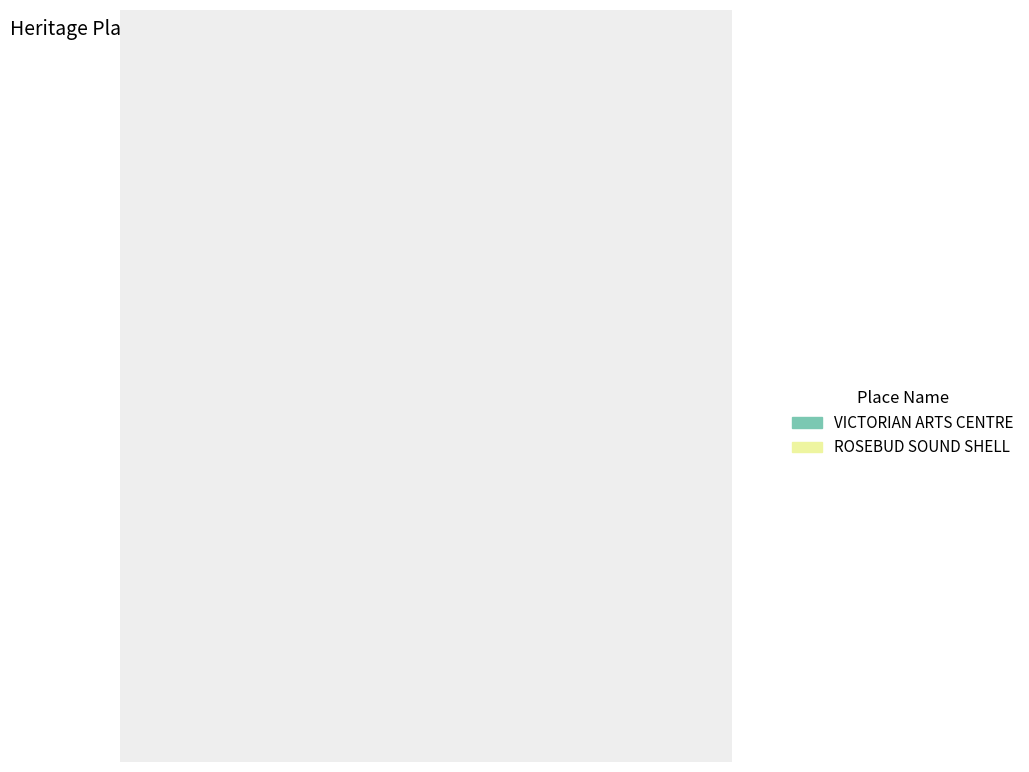

To the nearest percent, what is the average slice percentage?

50%